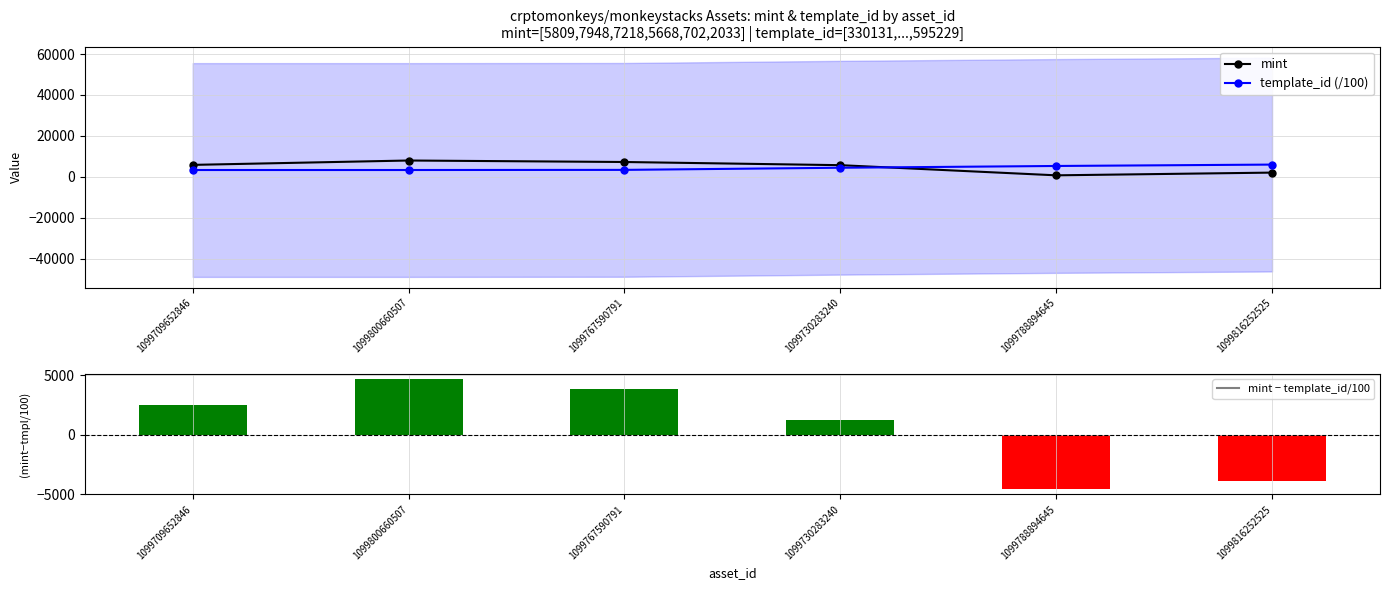

What is the value of the template_id (/100) bar at the 5th from the left?

5275.3